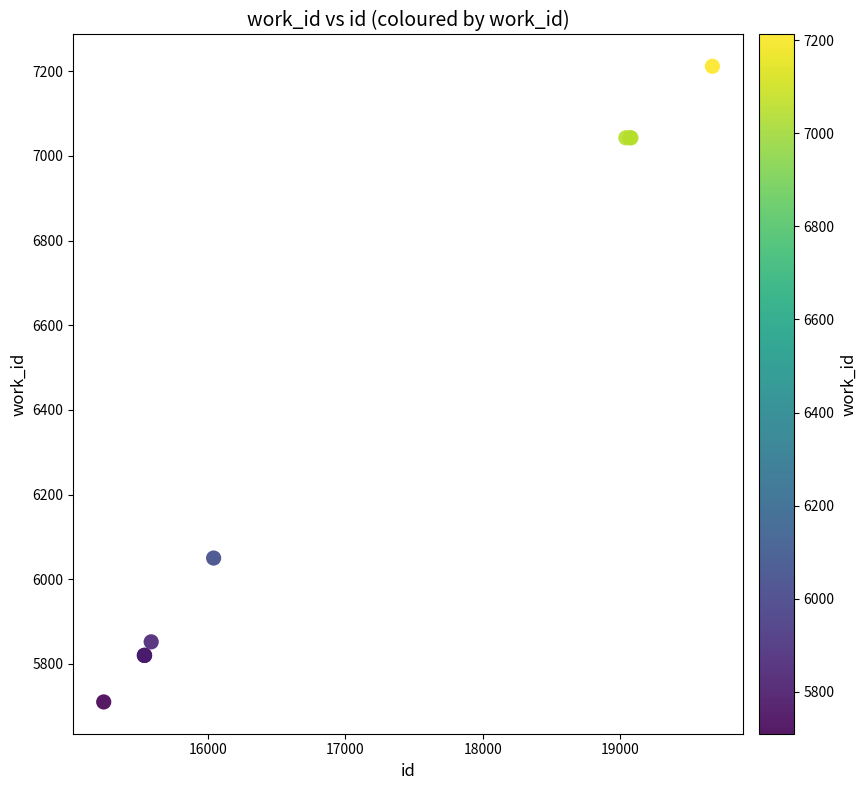

What Y value in the scatter plot is closest to 6461?

6050